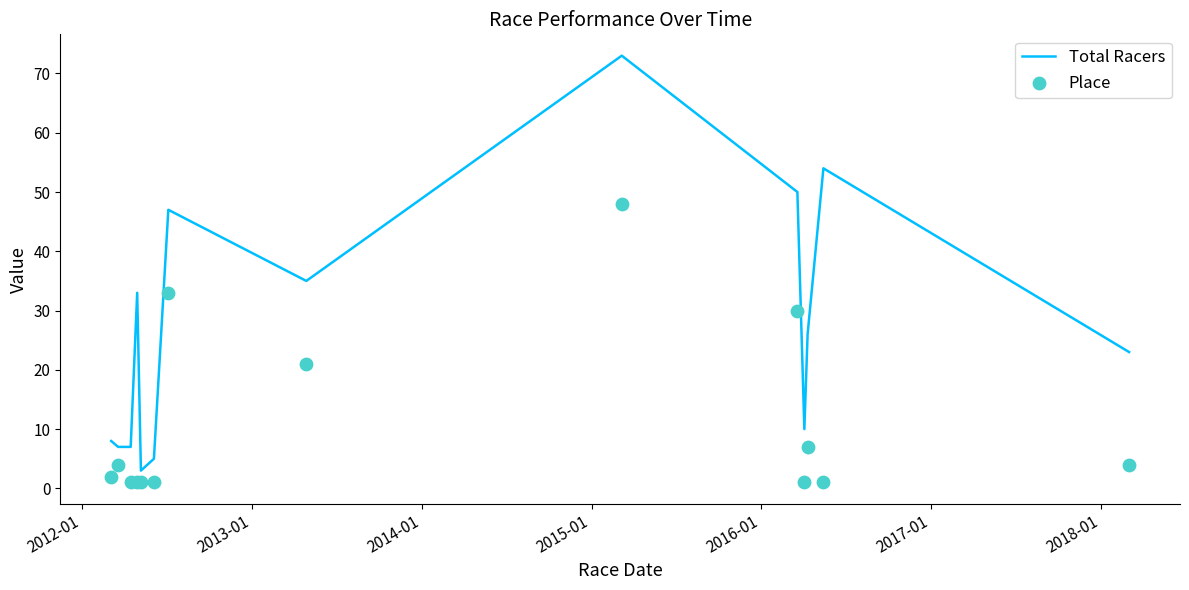

Which series has the largest total across all categories?

Total Racers